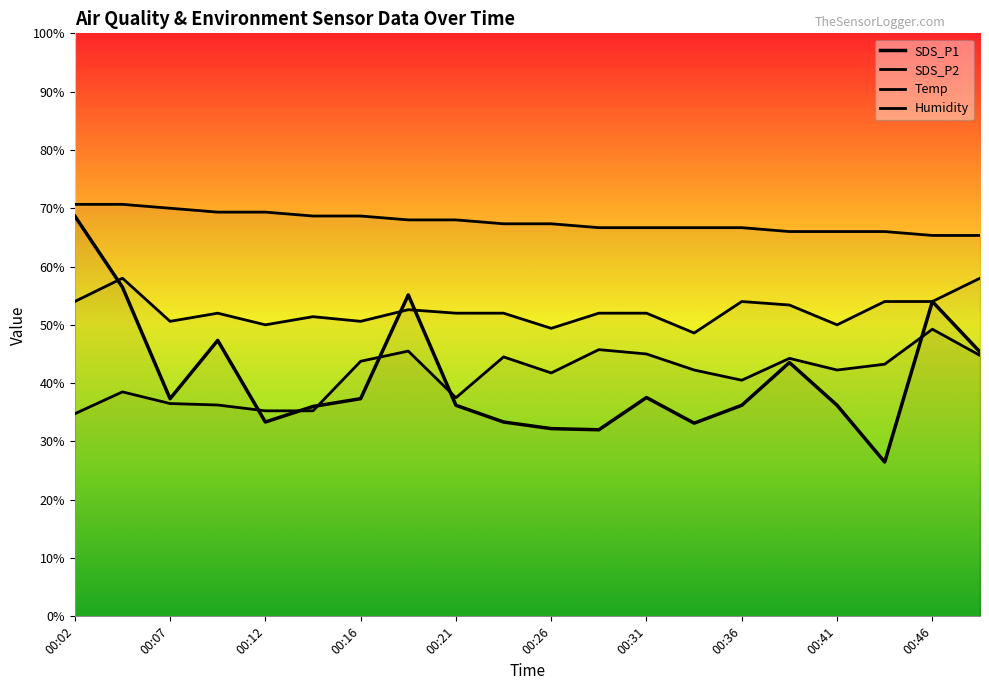

True or false: Temp has more than 2 points higher than both neighbors.

False